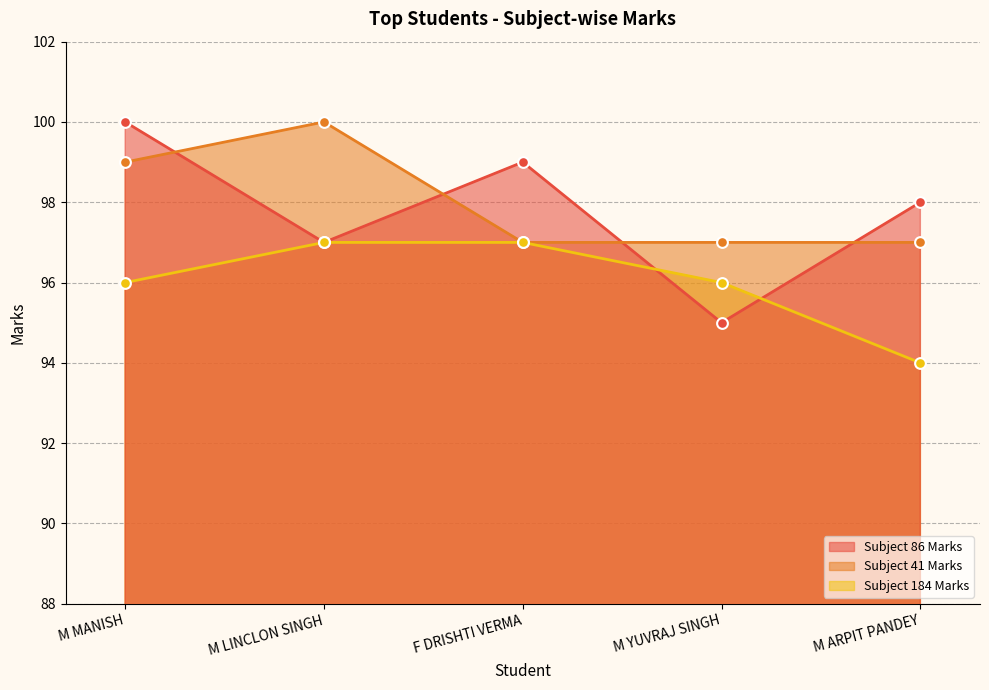

What are all the series names shown in the legend?

Subject 86 Marks, Subject 41 Marks, Subject 184 Marks